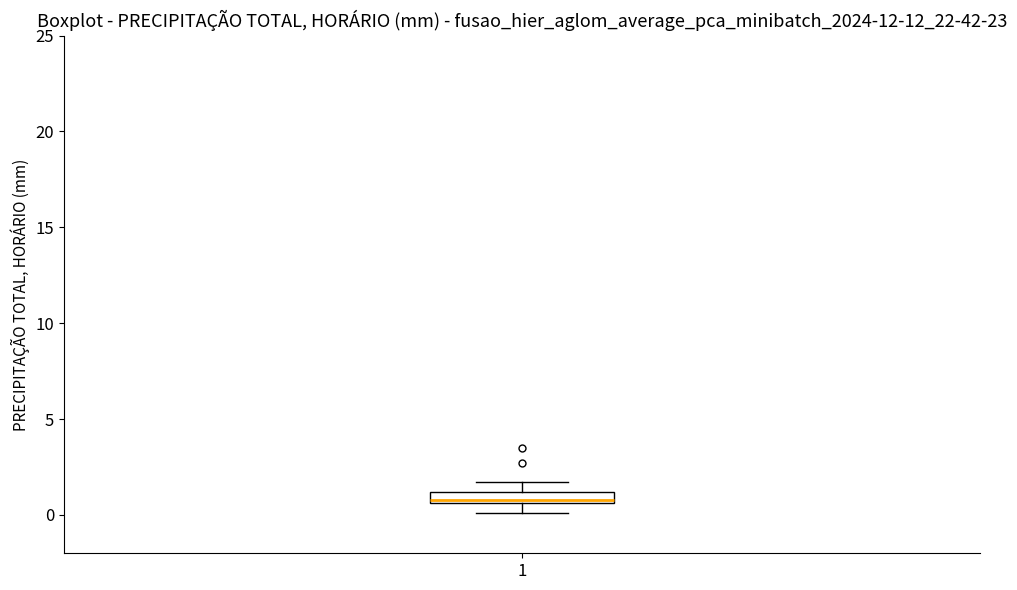

Where is the upper edge of the box at x = 1 on the y-axis? The values are not printed on the chart, so give them approximately, as read against the axis.

1.0